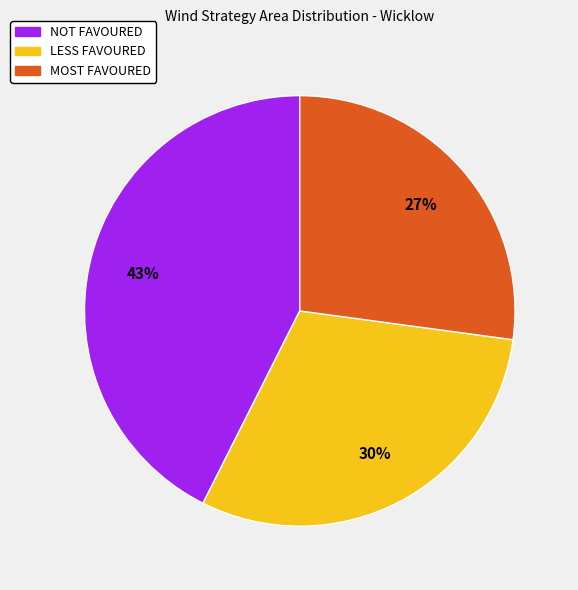

Approximately how many times larger is the value at NOT FAVOURED compared to LESS FAVOURED?

1.4